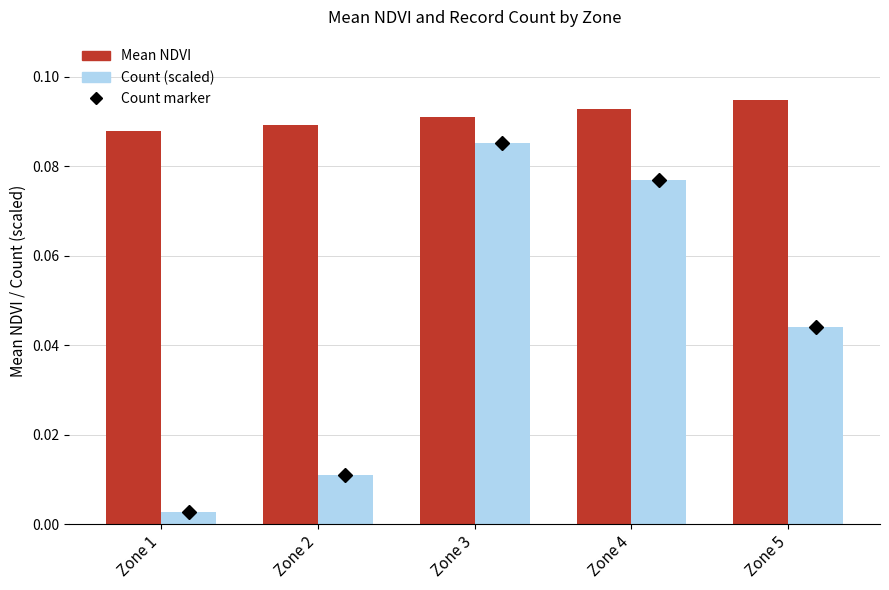

At which label does Mean NDVI reach its peak?

Zone 5